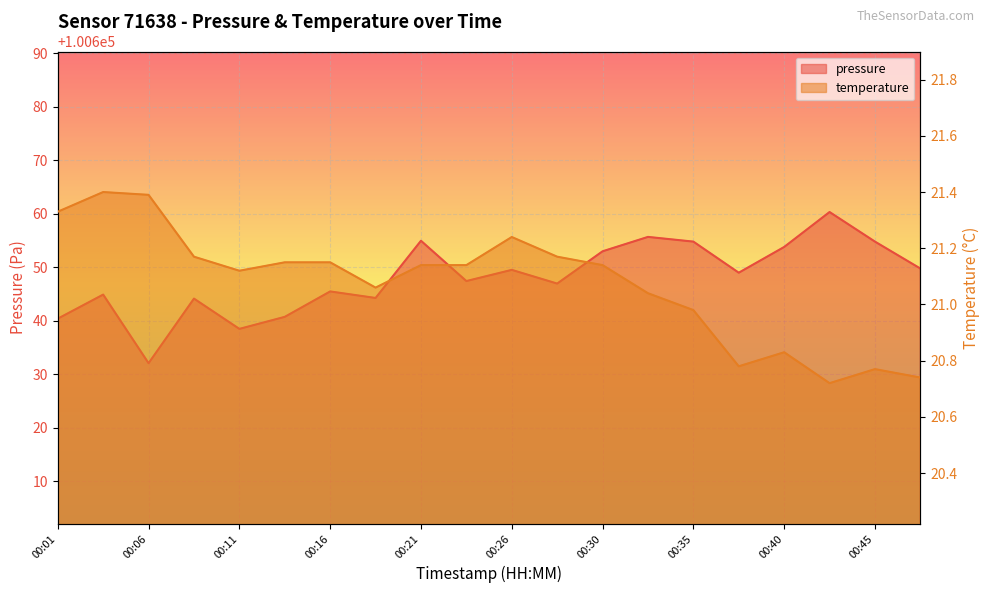

List the series in order of their peak value, lowest first.

temperature, pressure